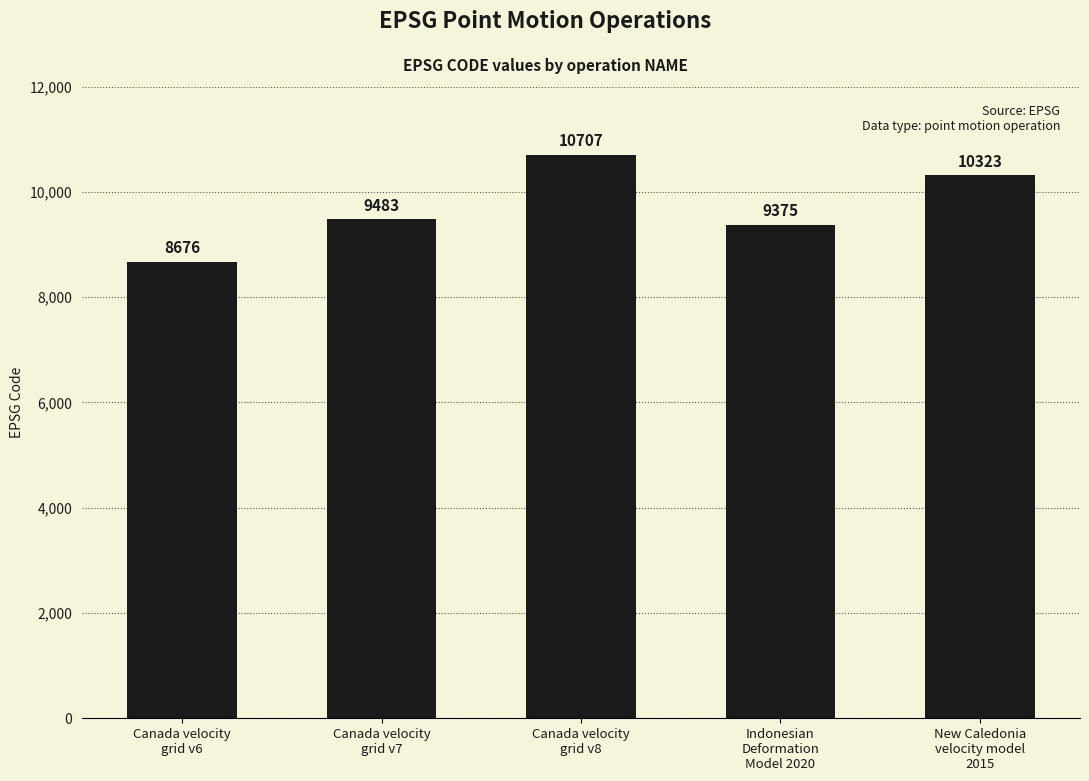

Reading left to right, transcribe all the data shown in this chart.

8676	9483	10707	9375	10323